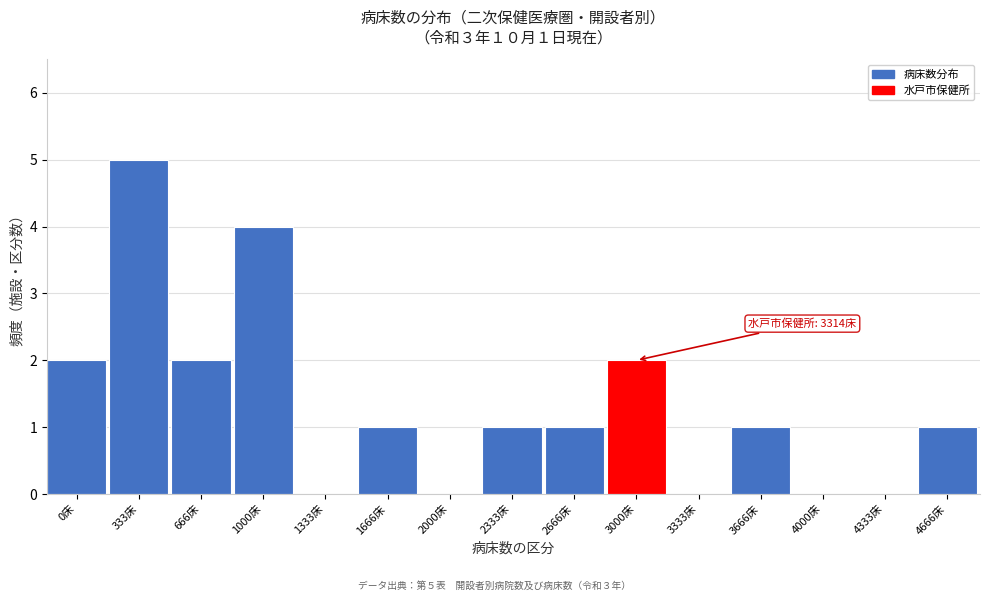

What is the sum of all values?

20